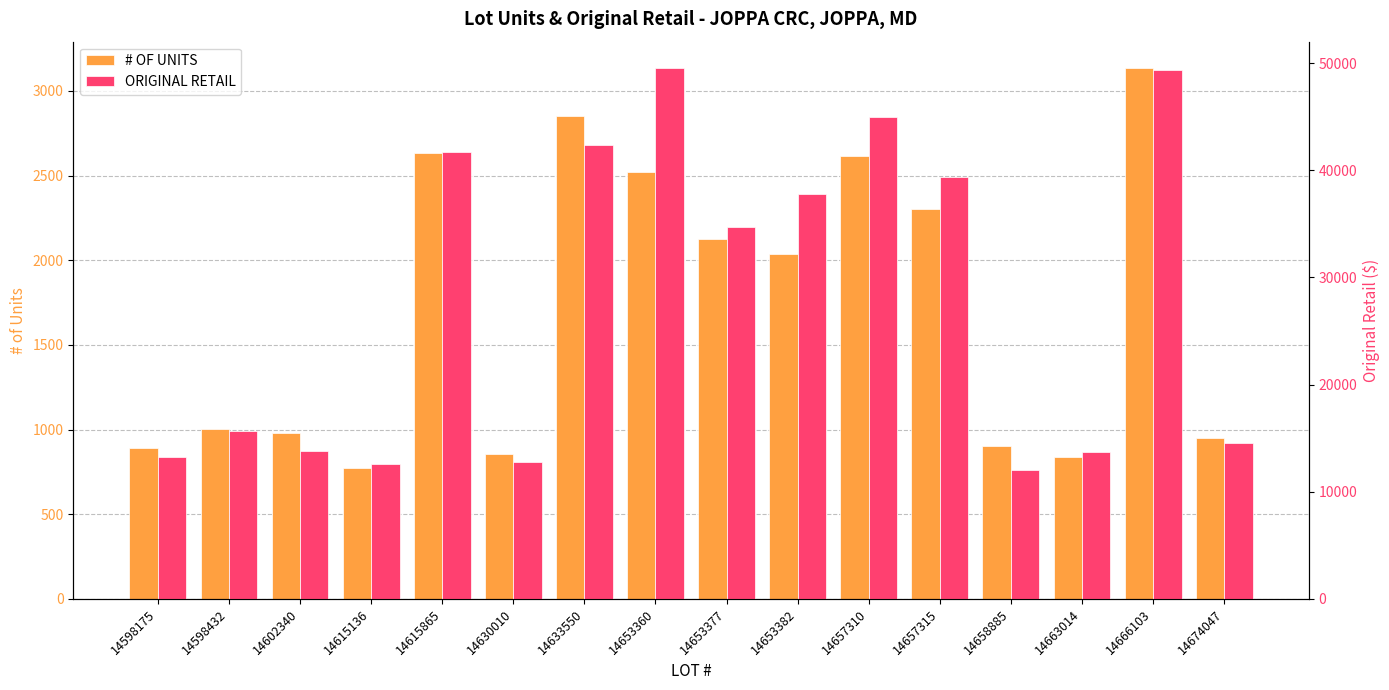

What are all the series names shown in the legend?

# OF UNITS, ORIGINAL RETAIL